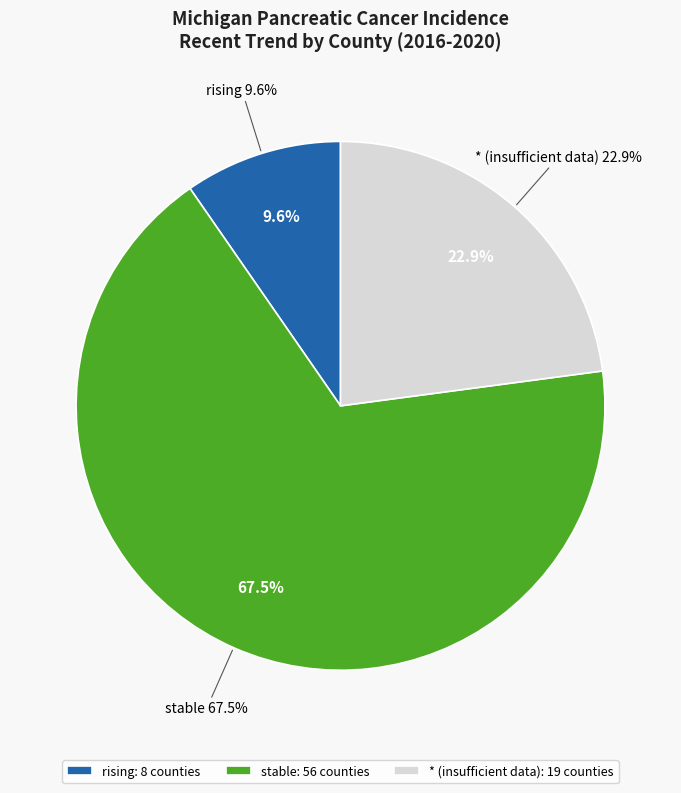

What is the largest slice in the pie chart?

stable